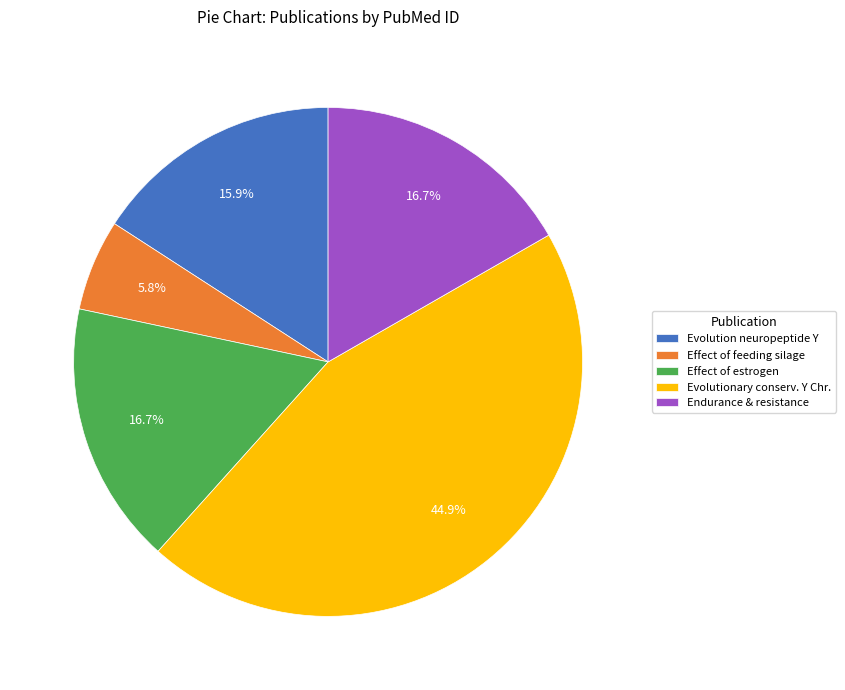

What percentage is NOT represented by Effect of feeding silage?

94.2%